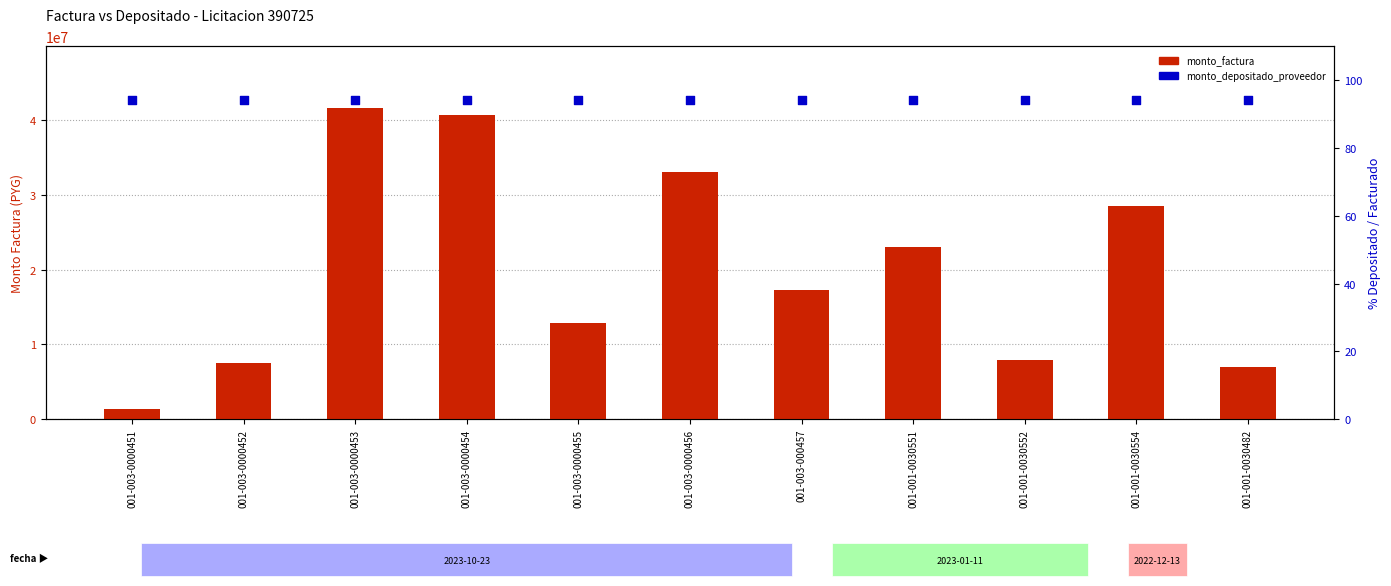

Is the value of monto_depositado_proveedor at 001-003-000457 greater than the value of monto_factura at 001-003-000457?

No